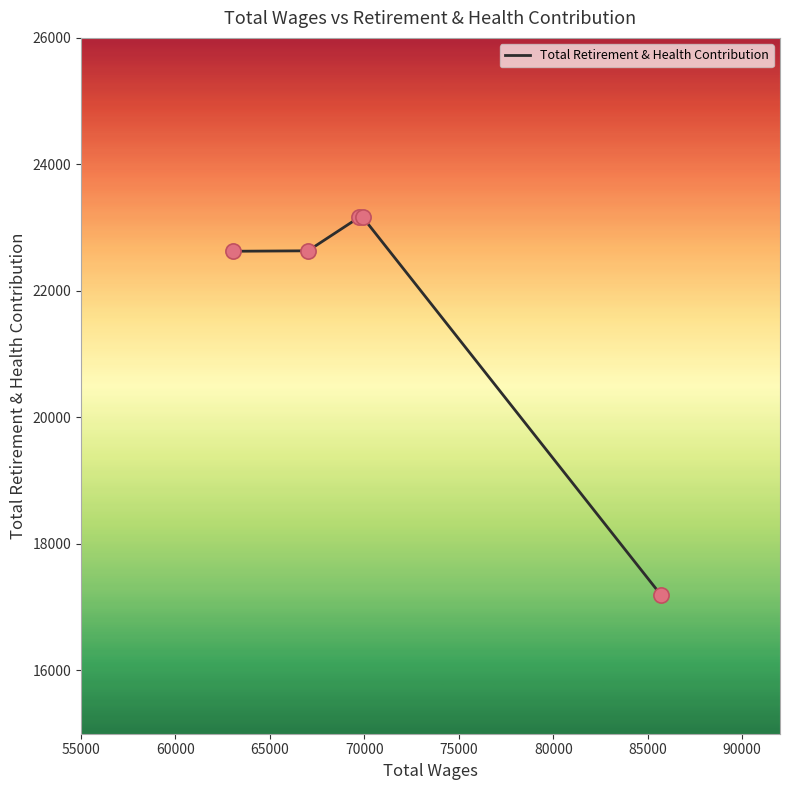

True or false: the data has more than 0 interior local peaks.

True